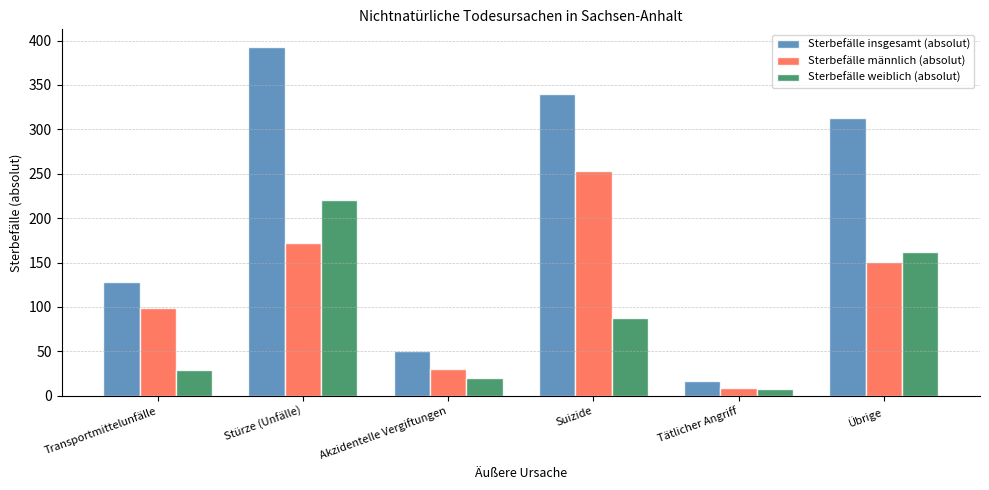

The Sterbefälle insgesamt (absolut) series shows 393 at Stürze (Unfälle). True or false?

True